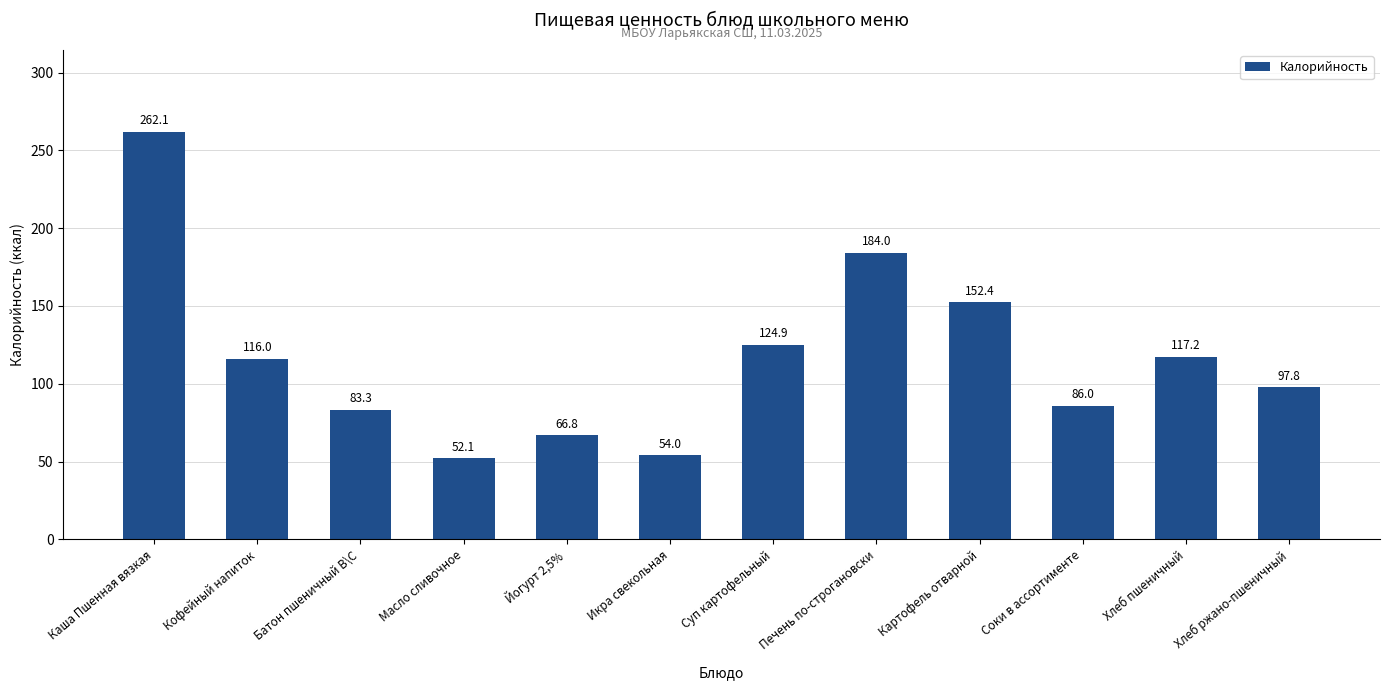

Read the value at Йогурт 2,5%.

66.8